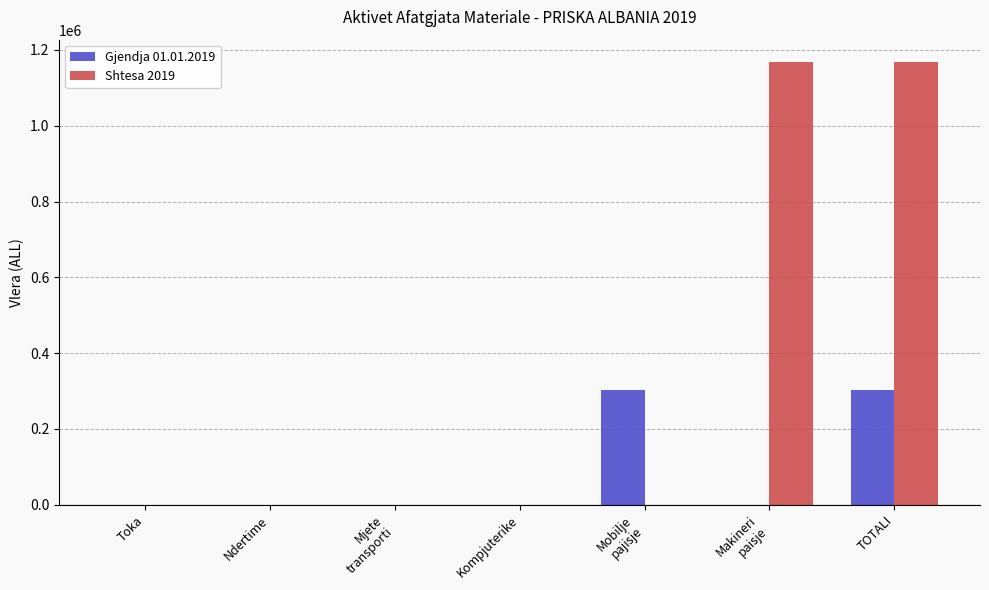

Does the chart contain stacked bars?

No